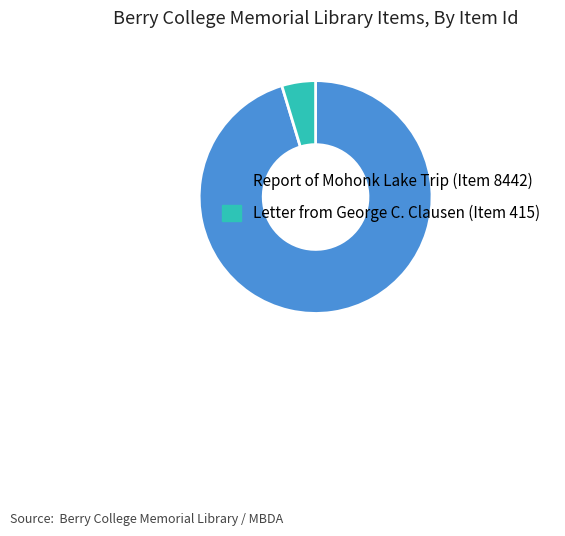

Rank the categories by value from highest to lowest.

Report of Mohonk Lake Trip (Item 8442), Letter from George C. Clausen (Item 415)